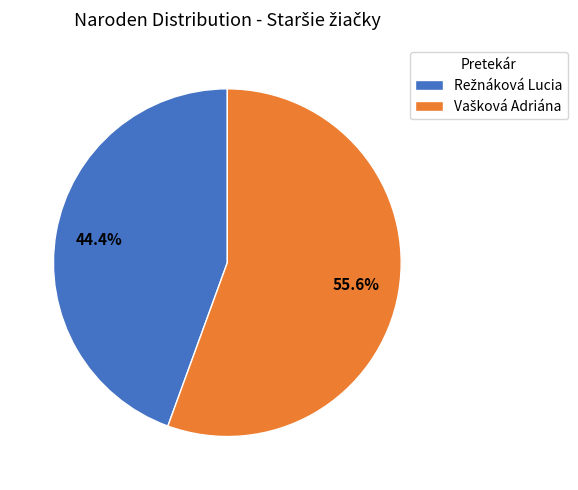

Does any single category account for the majority?

Yes